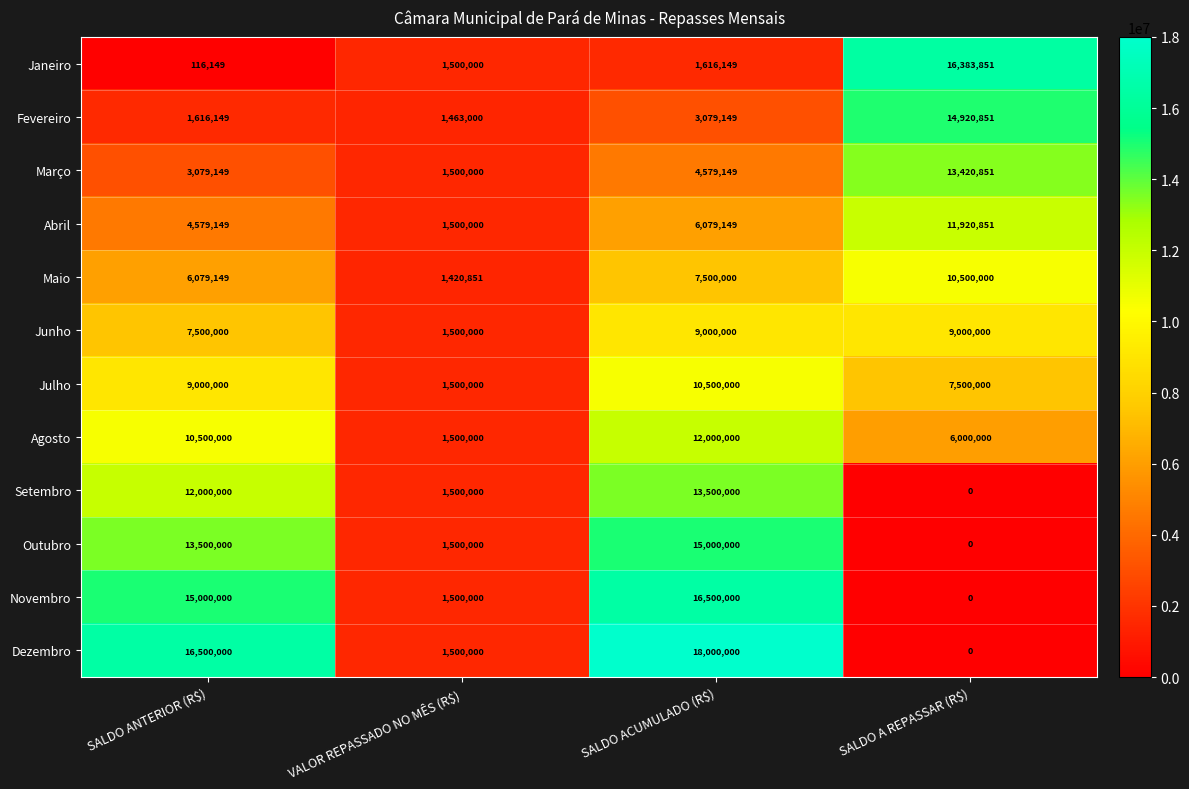

Read the Abril value at VALOR REPASSADO NO MÊS (R$), to the nearest 10.

1500000